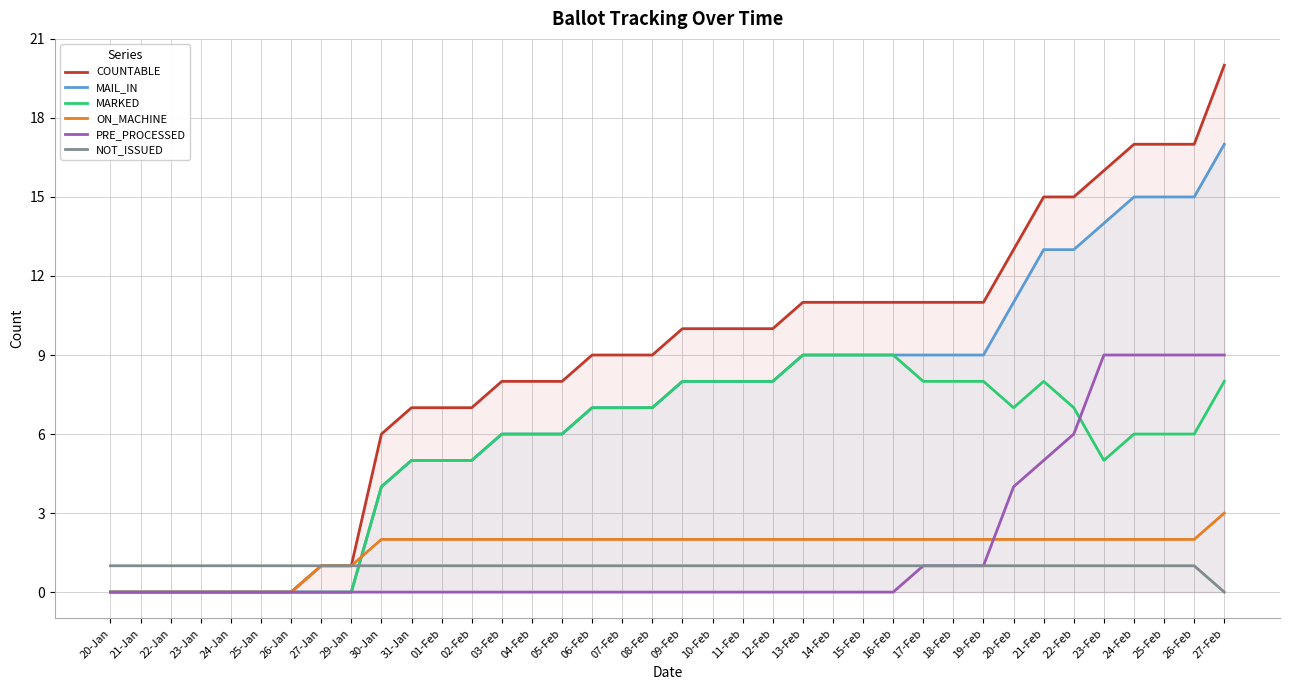

How many values in ON_MACHINE are above zero?

31